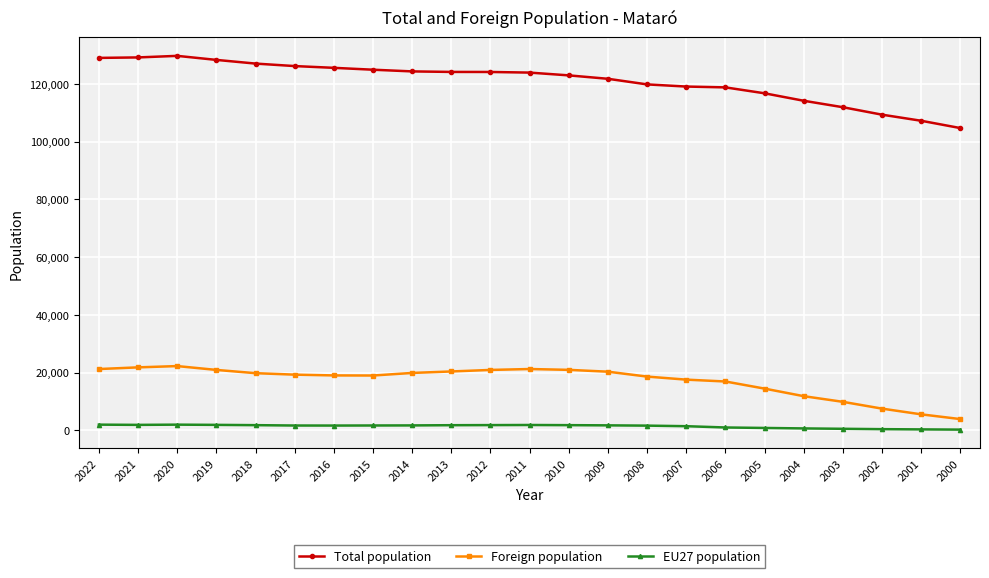

Which series has the largest total across all categories?

Total population